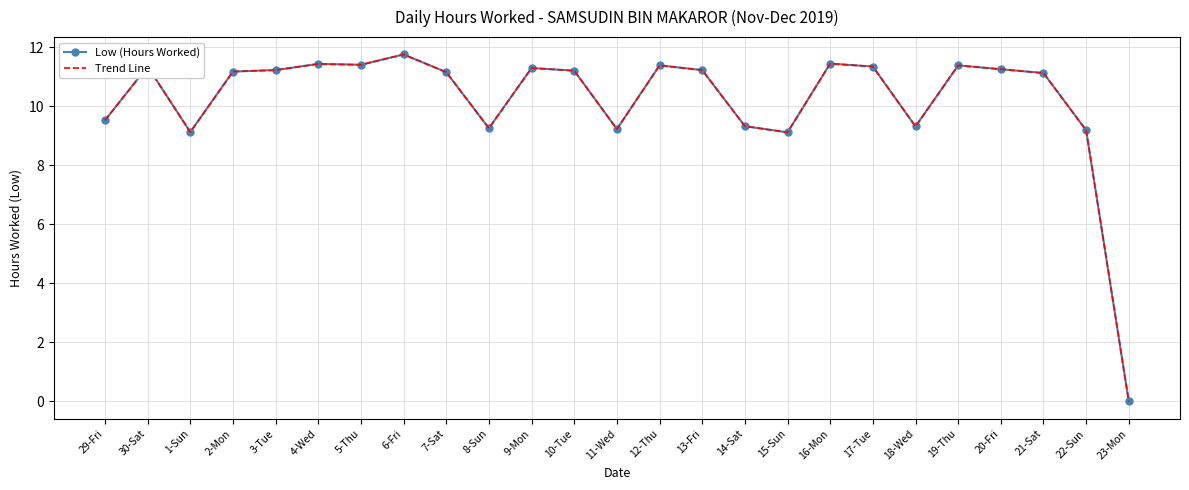

At which label does Low (Hours Worked) first exceed 11?

30-Sat